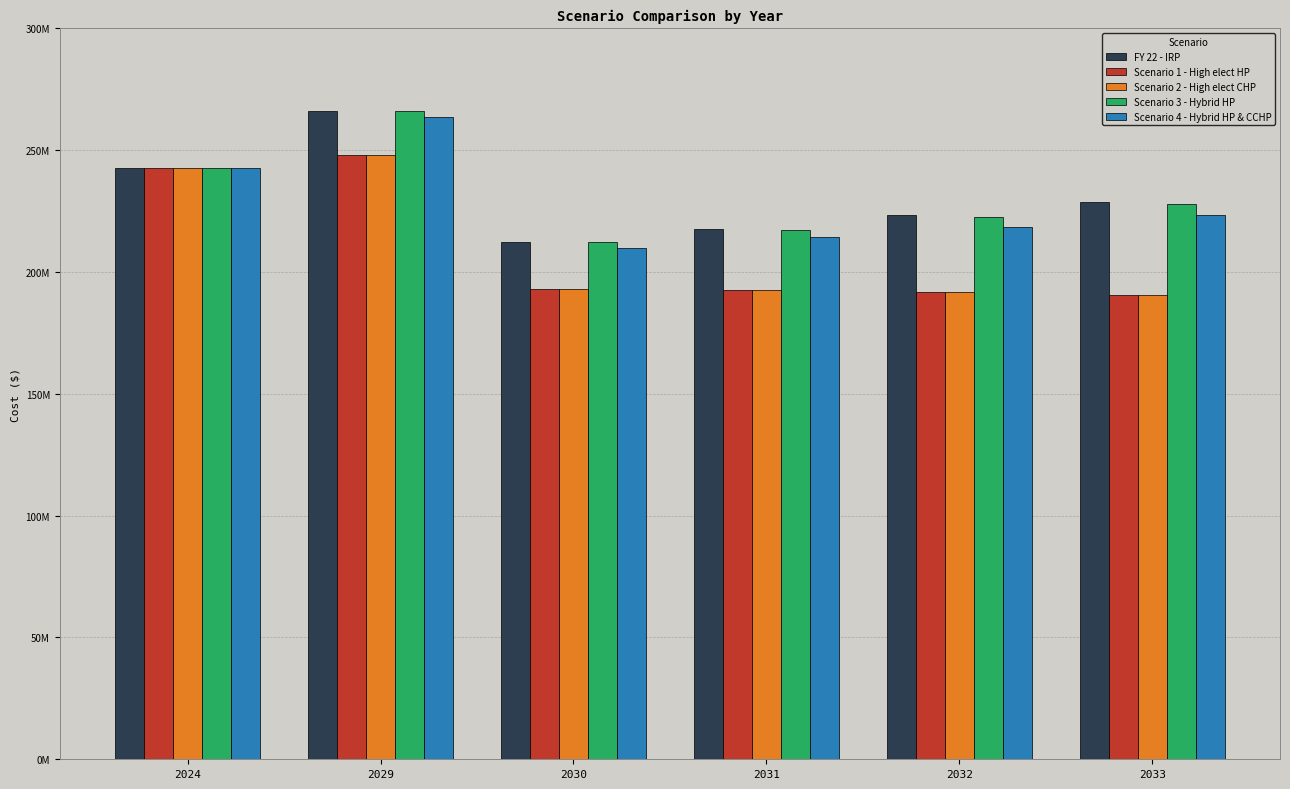

What is the difference between the FY 22 - IRP values at 2029 and 2032?

42997980.2